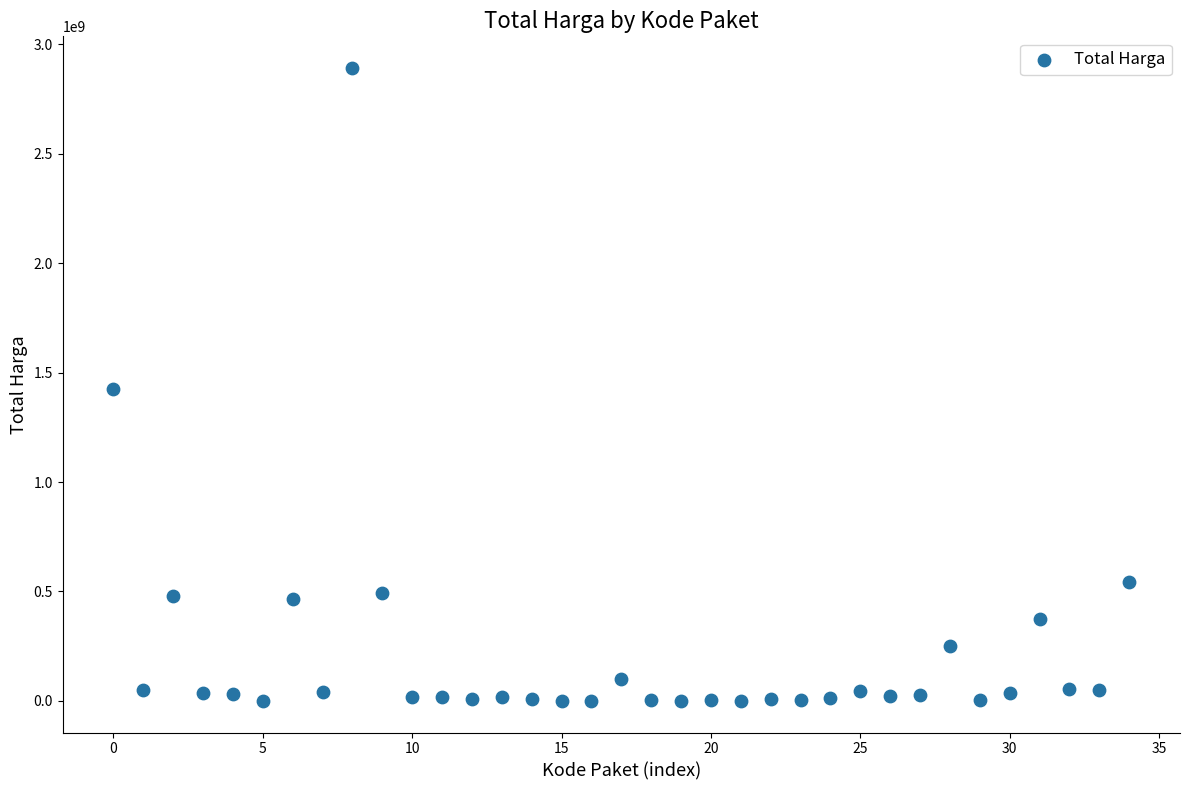

What is the range of Y values (max minus min)?

2892044000